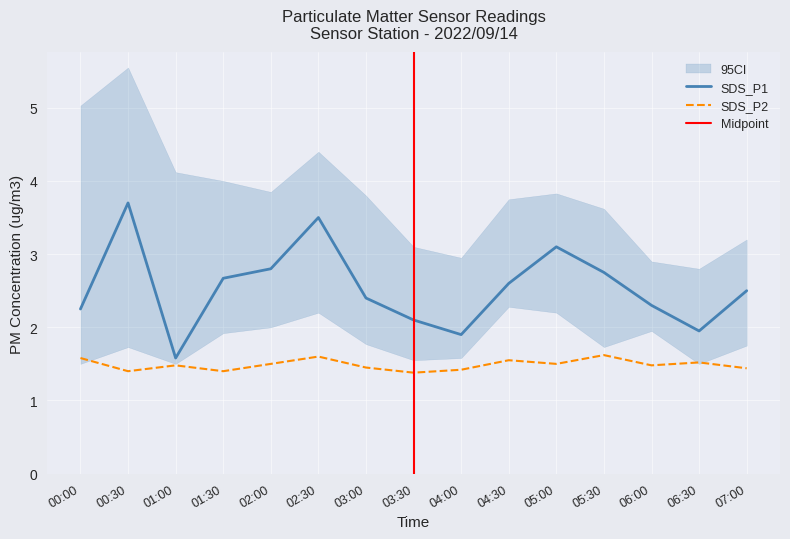

Is it true that SDS_P1 equals 1.0 at 04:00?

False